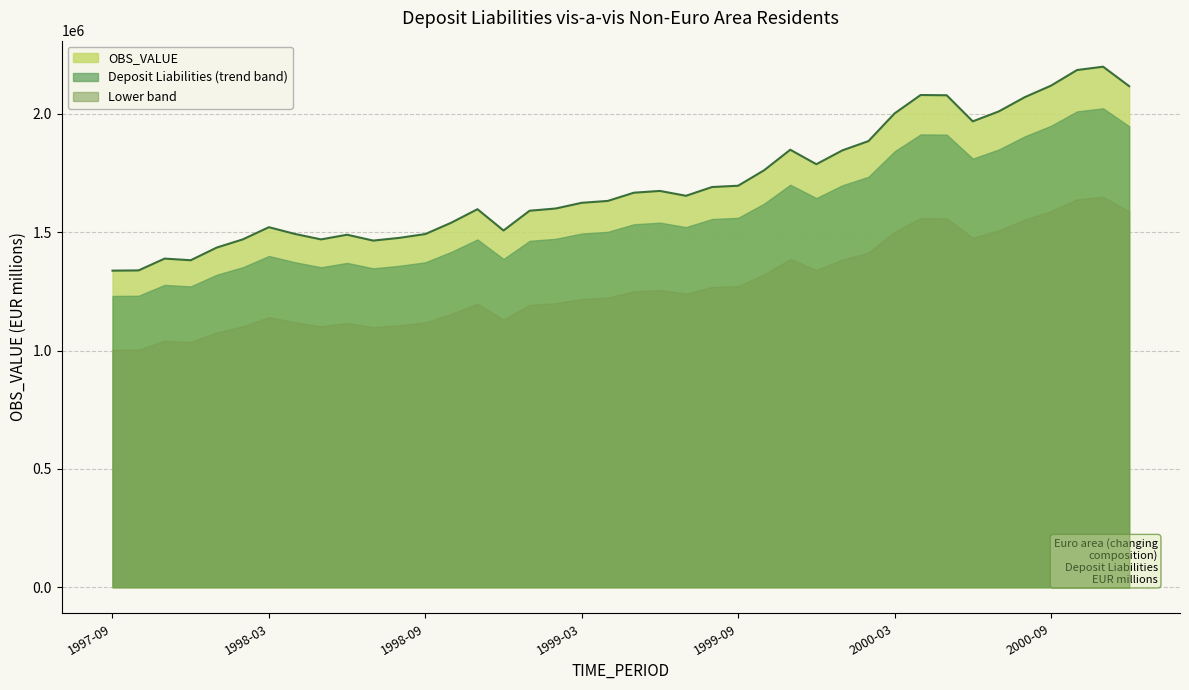

What is the sum of the values at 2000-07 and 2000-05?

4088131.0